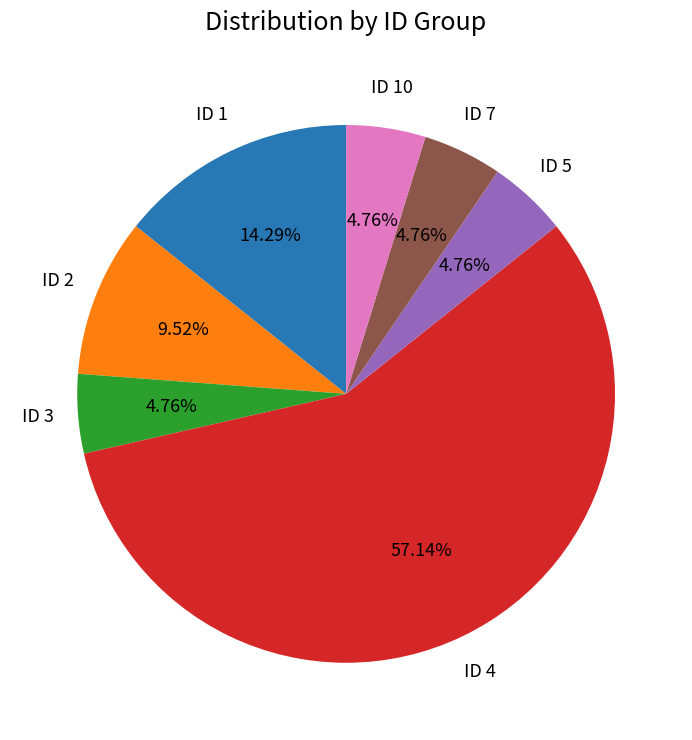

What percentage is the ID 7 slice, to the nearest percent?

5%